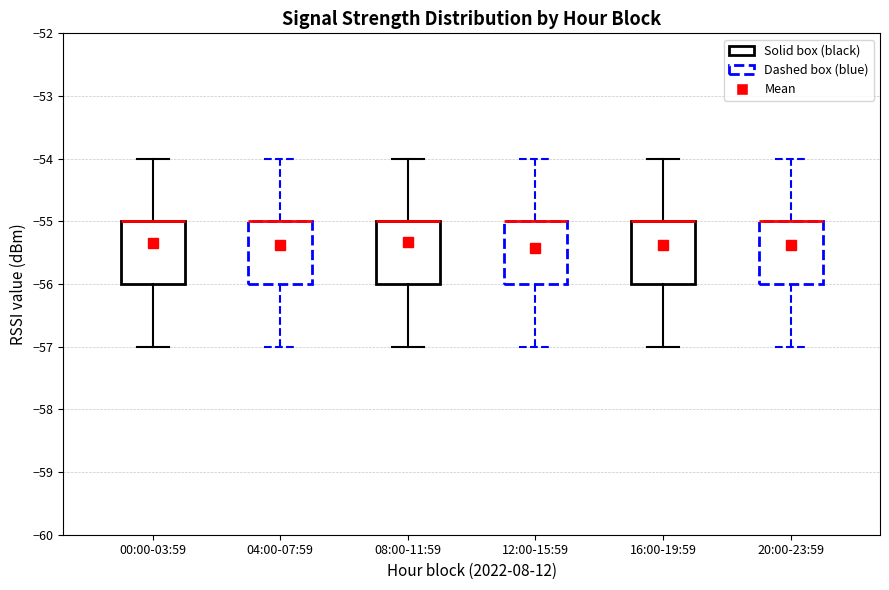

Where is the lower edge of the box for 04:00-07:59 on the y-axis? The values are not printed on the chart, so give them approximately, as read against the axis.

-56